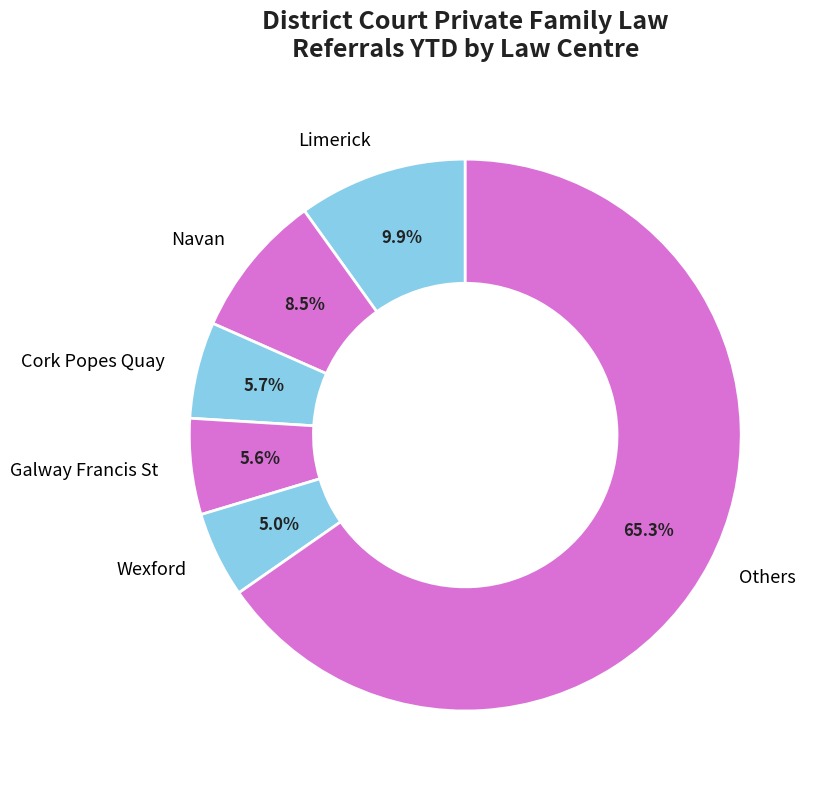

To the nearest percent, what percentage of the pie is Galway Francis St?

6%